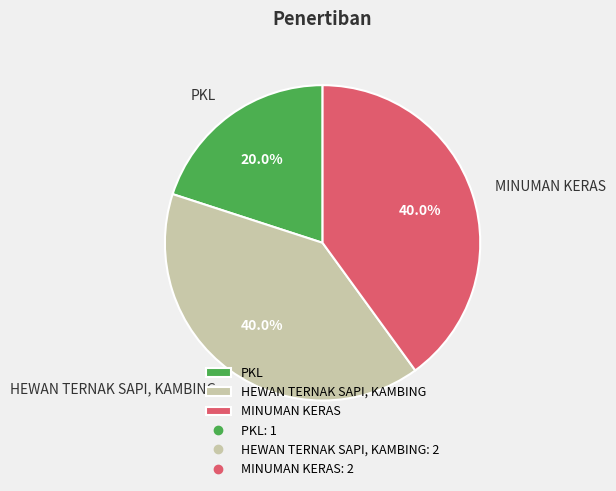

The MINUMAN KERAS slice represents 40% of the pie. True or false?

True